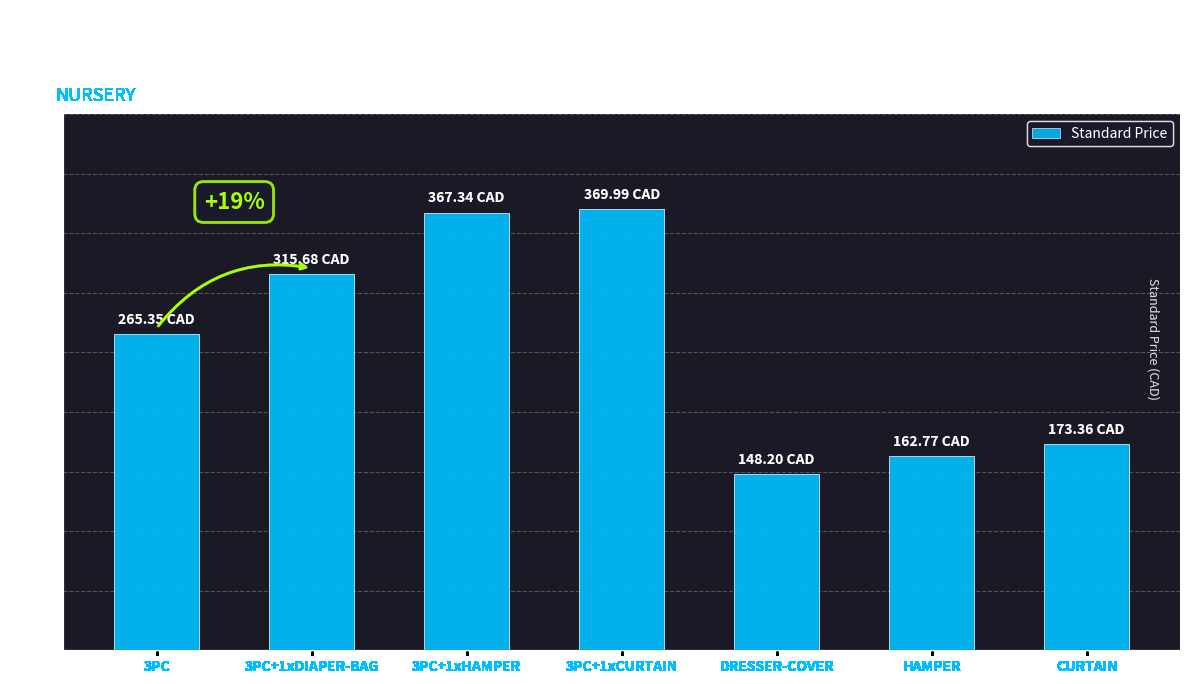

Which category has the lowest value across all series?

DRESSER-COVER